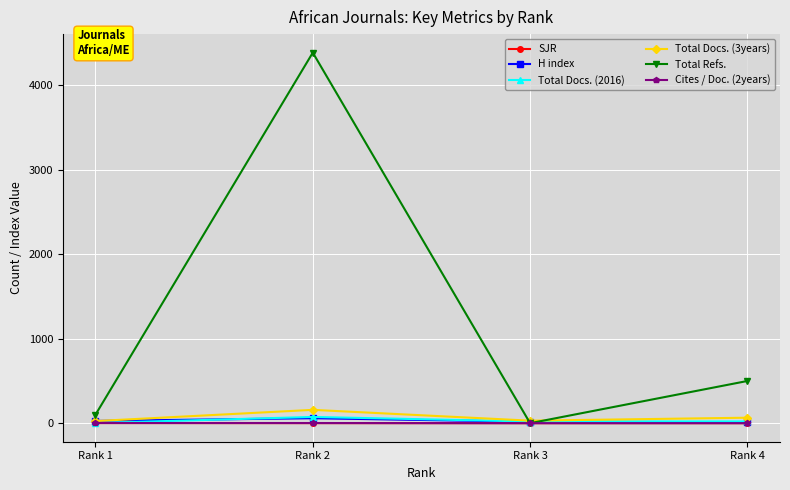

In Total Refs., how many points are higher than both neighbors (excluding endpoints)?

1